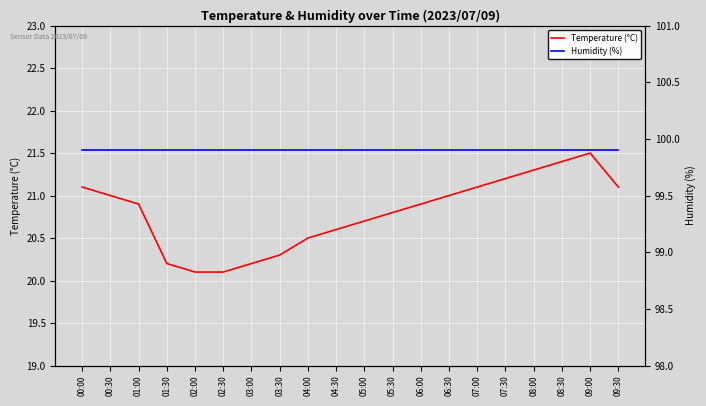

Which series has the largest range (max minus min)?

Temperature (°C)